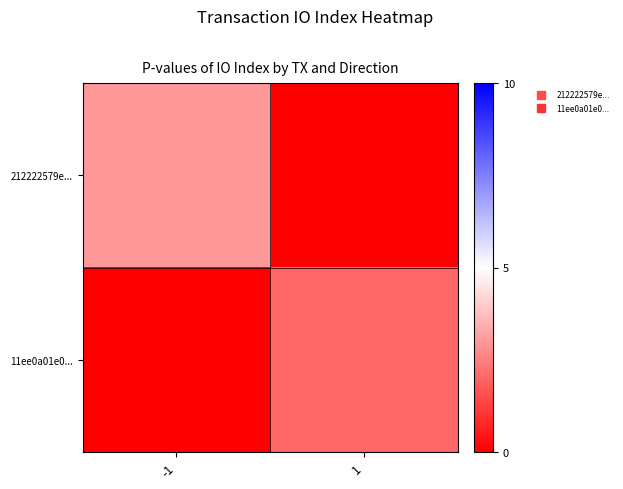

Reading left to right, list all the values displayed in this chart.

212222579e...: -1=3	1=0
11ee0a01e0...: -1=0	1=2